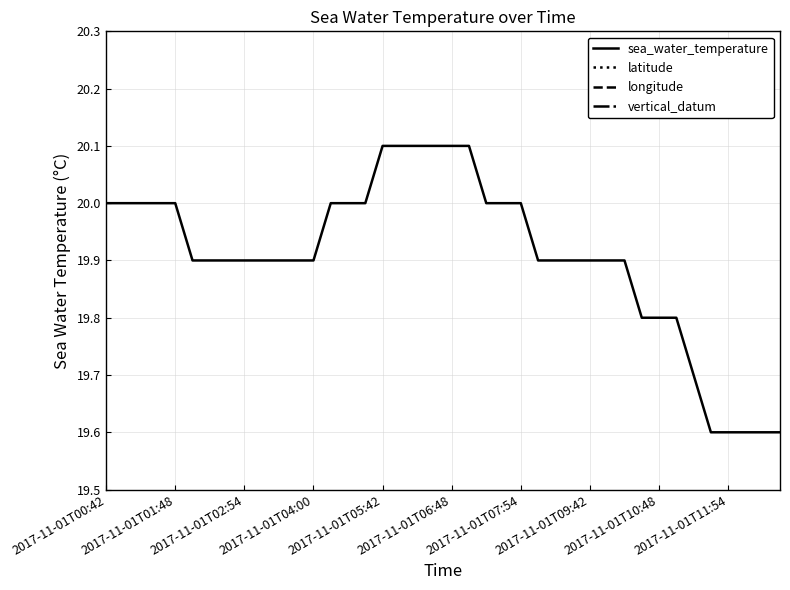

Where is longitude nearest to the value -84?

2017-11-01T00:42